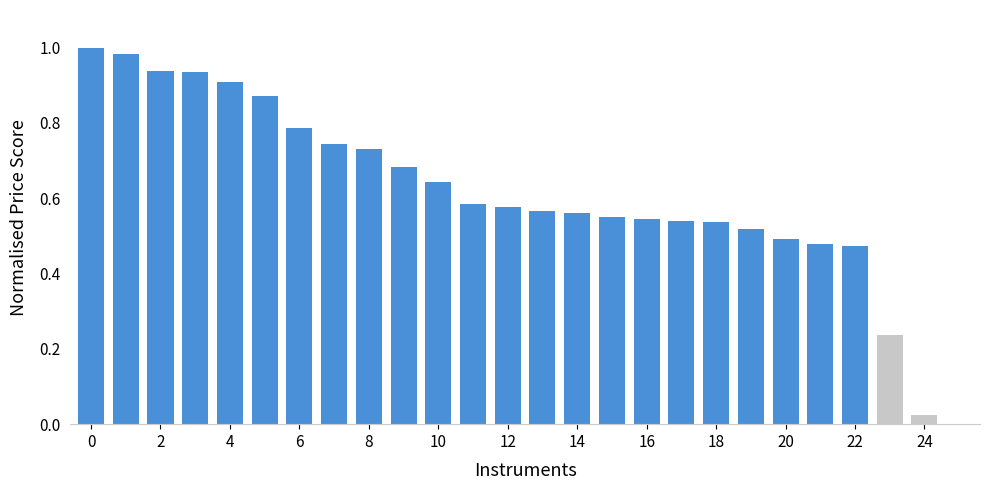

How many positive values are there?

25